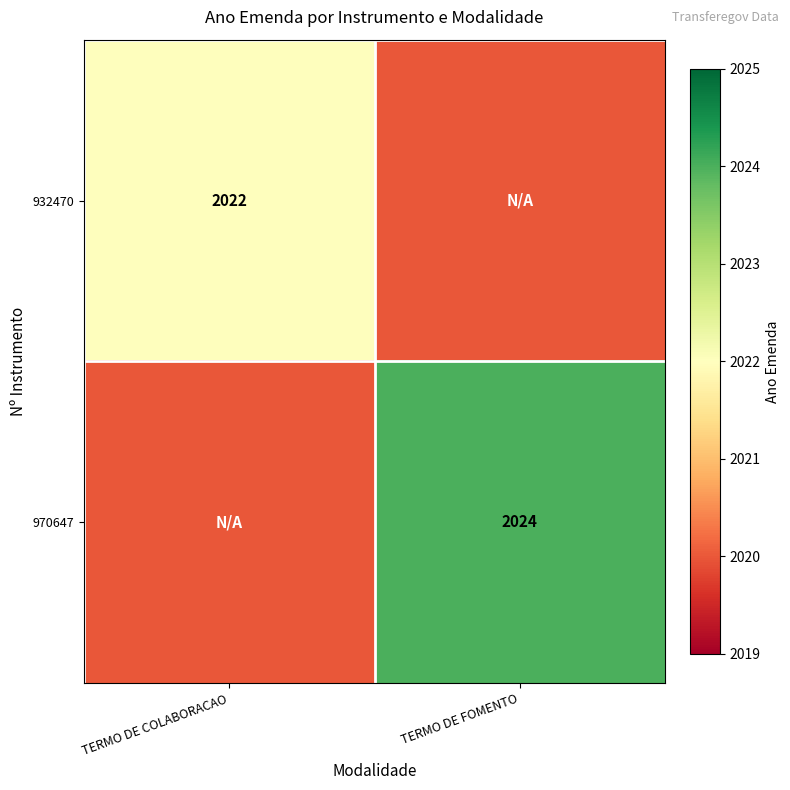

Is the value of 970647 at TERMO DE FOMENTO greater than the value of 932470 at TERMO DE COLABORACAO?

Yes